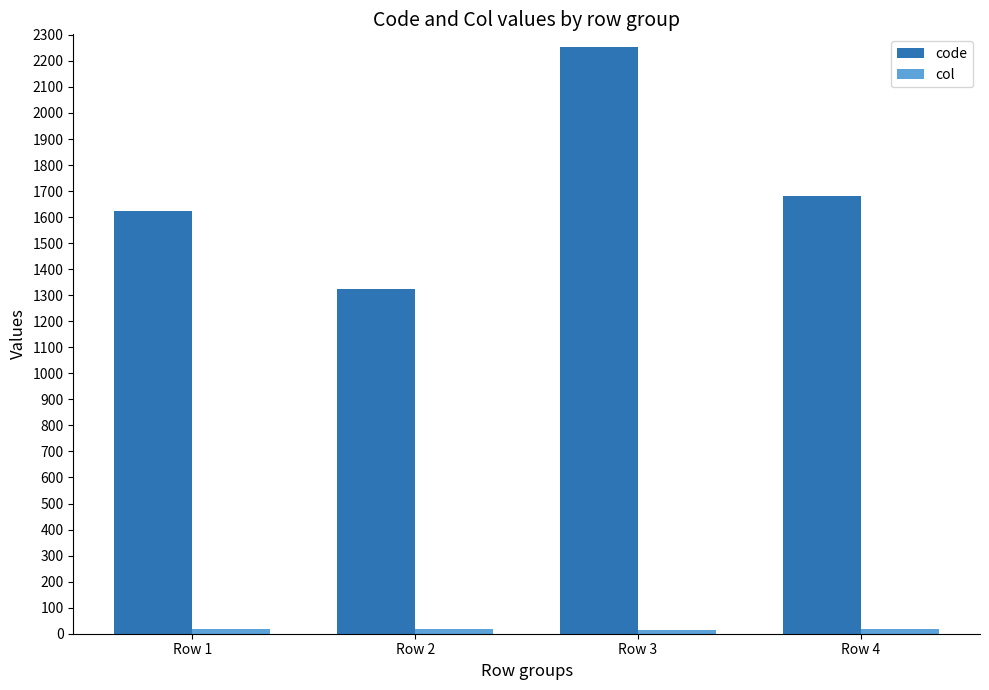

List the labels in order of code value, largest first.

Row 3, Row 4, Row 1, Row 2